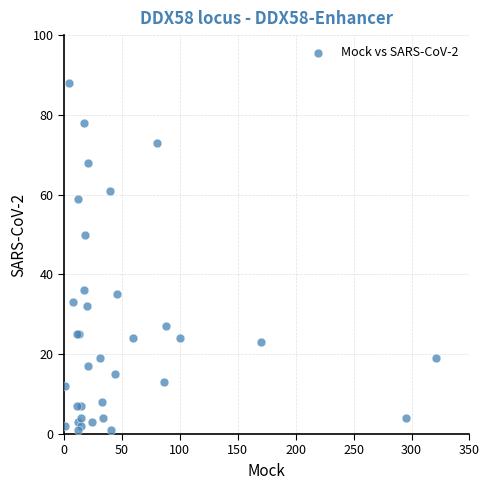

What Y value in the scatter plot is closest to 44?

50